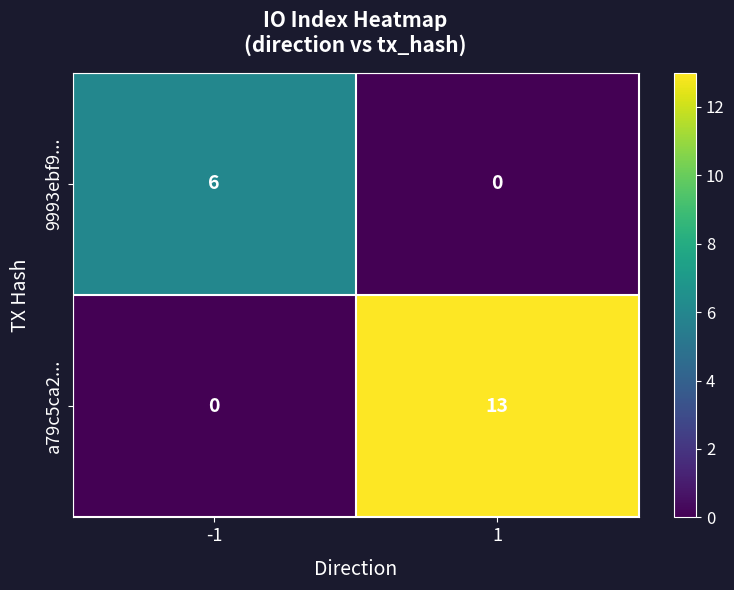

Rank the series by their maximum value, from lowest to highest.

9993ebf9..., a79c5ca2...